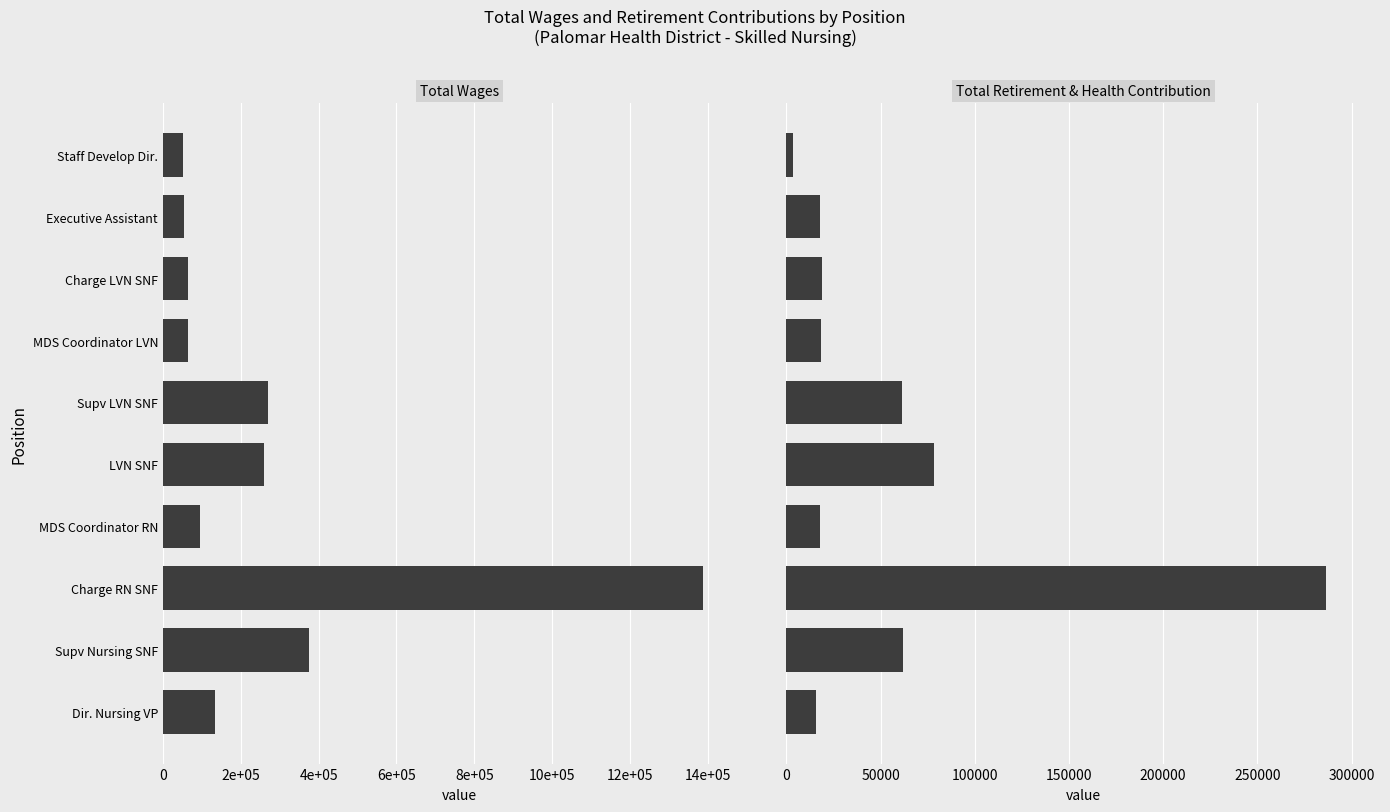

Rank the series by their average value, from highest to lowest.

Total Wages, Total Retirement & Health Contribution